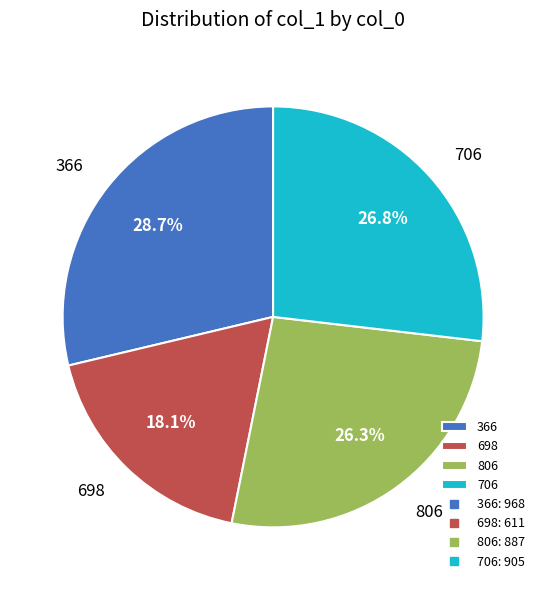

The 698 slice represents 6% of the pie. True or false?

False